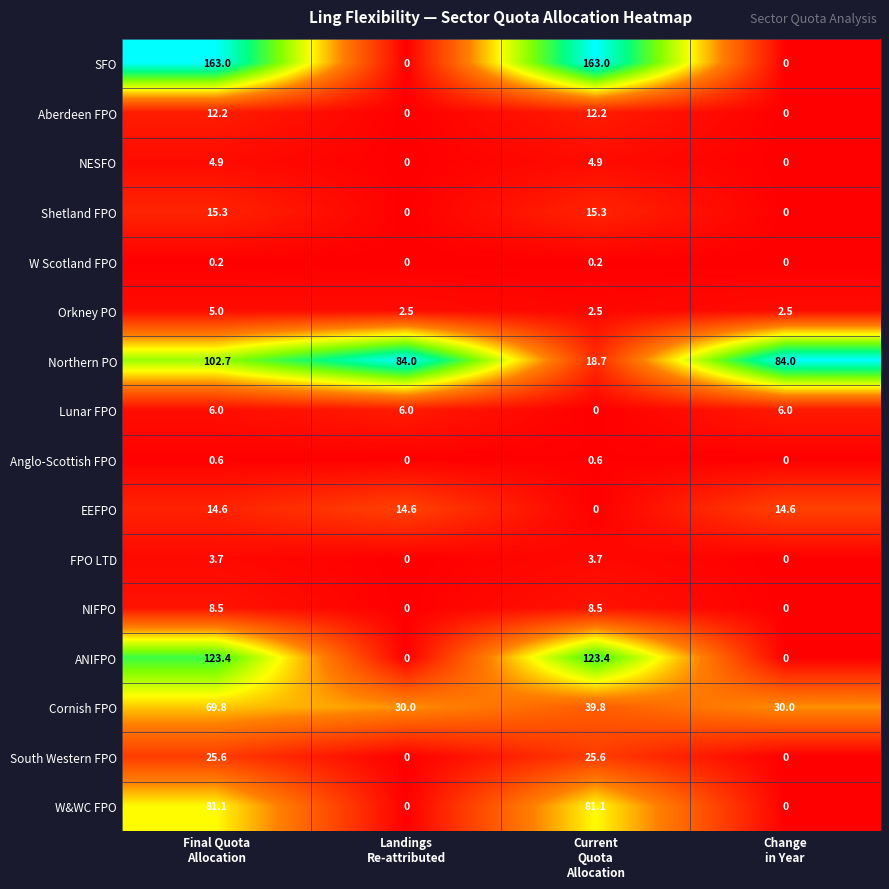

At how many categories does at least one series exceed 38?

4